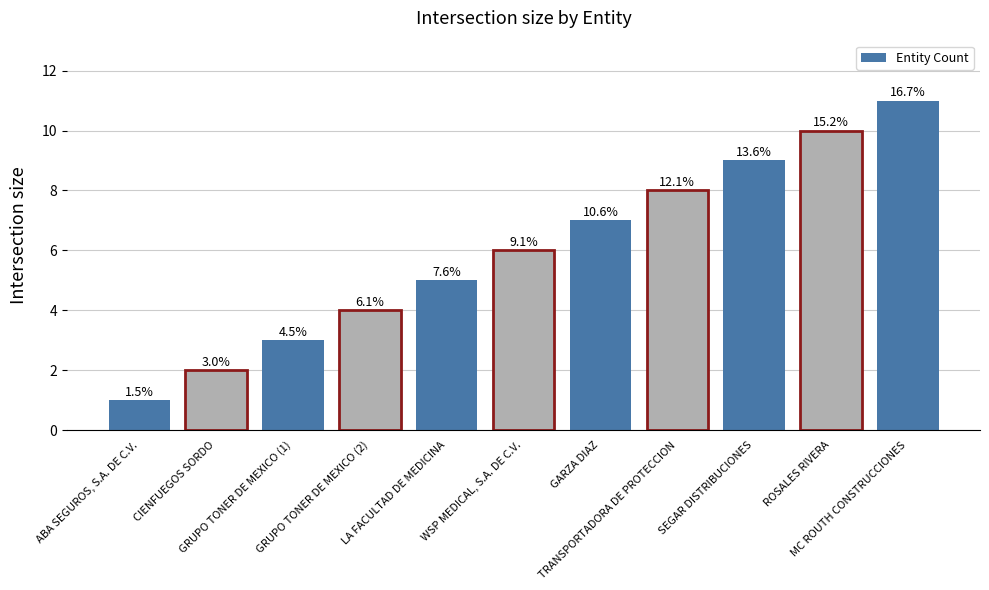

What is the value of the 3rd bar from the left?

3